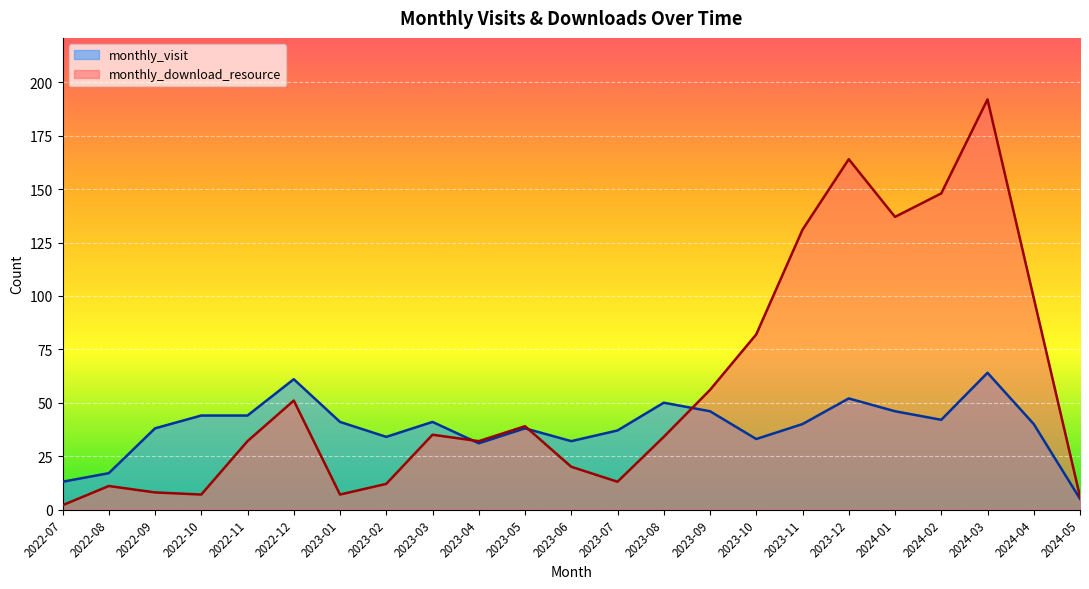

What is the label of the 8th point from the left?

2023-02